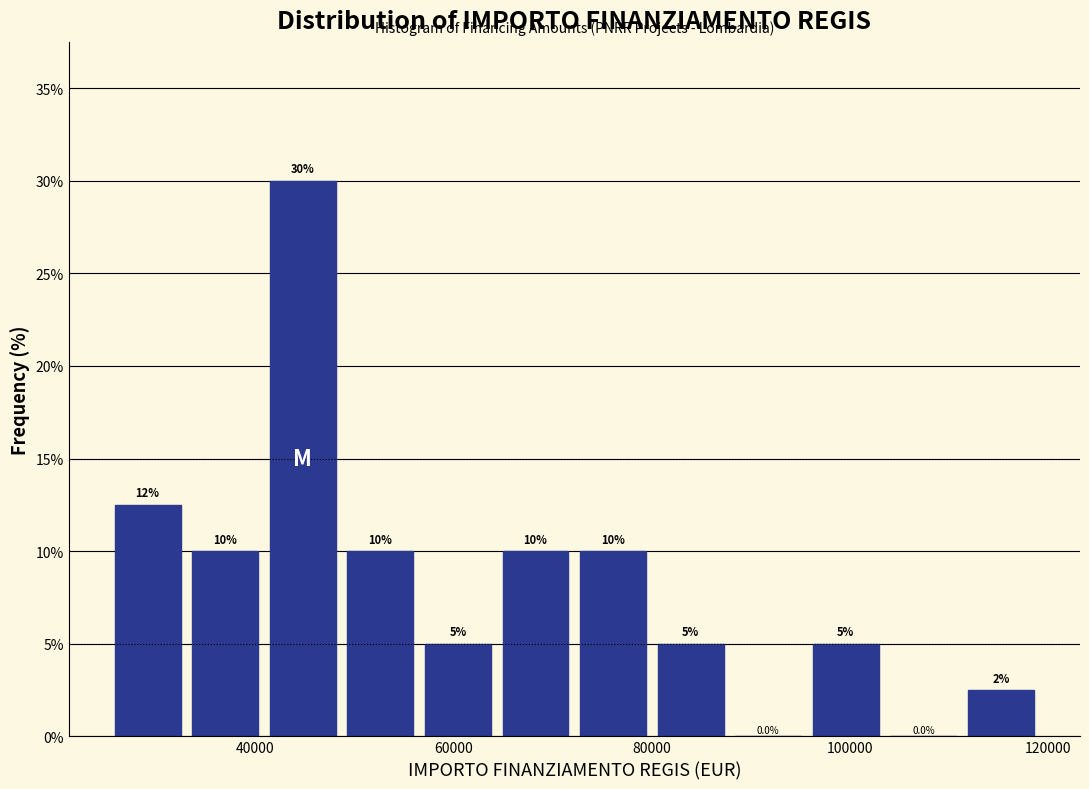

Around what value on the x-axis is the tallest bar? Give the approximate position of its centre, as read against the axis.

44000